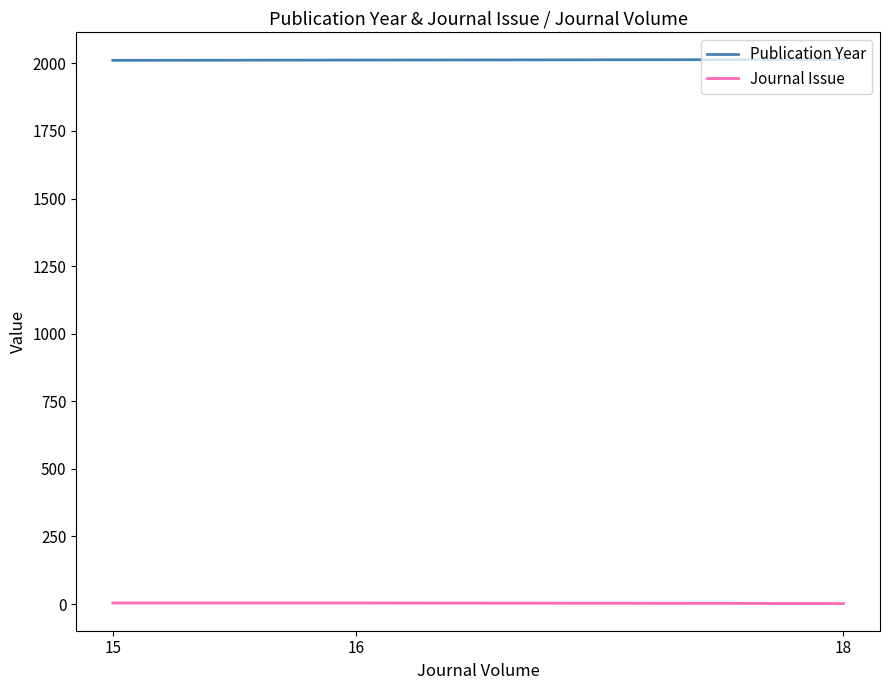

True or false: Journal Issue has a value of 2 at 15.

False